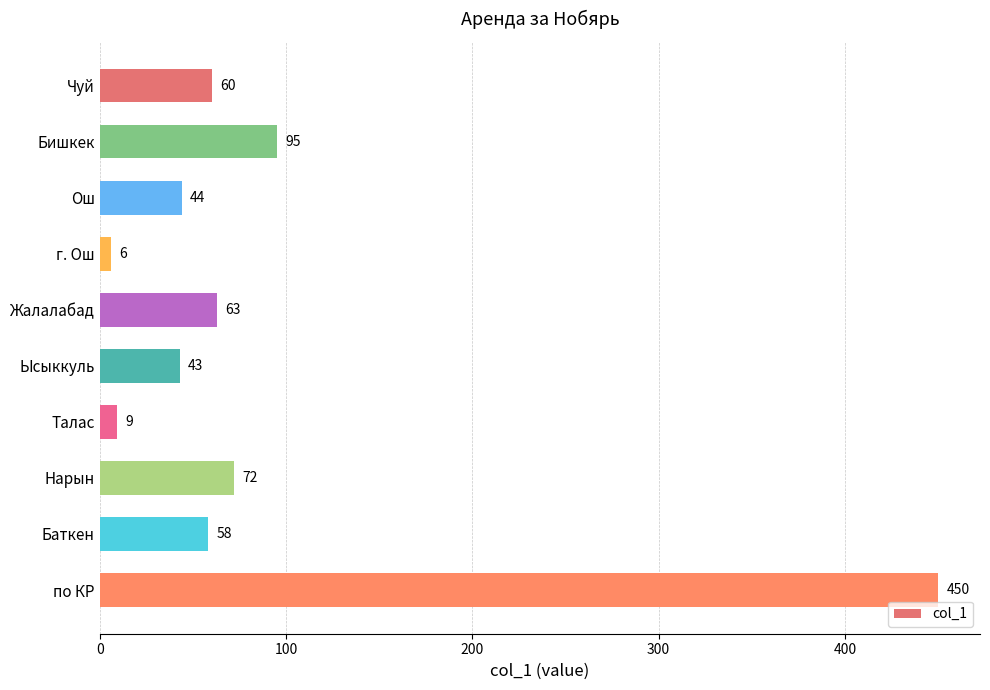

Approximately how many times larger is the value at Ысыккуль compared to Талас?

4.8